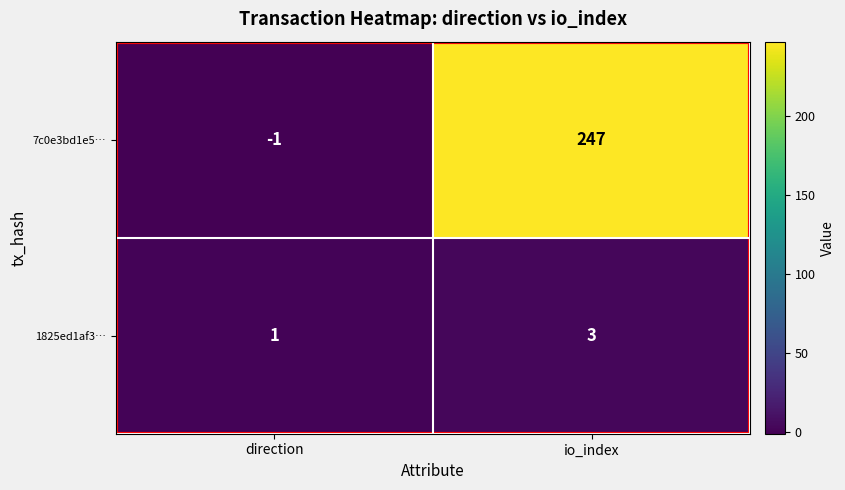

Which series has the largest total across all categories?

7c0e3bd1e5…